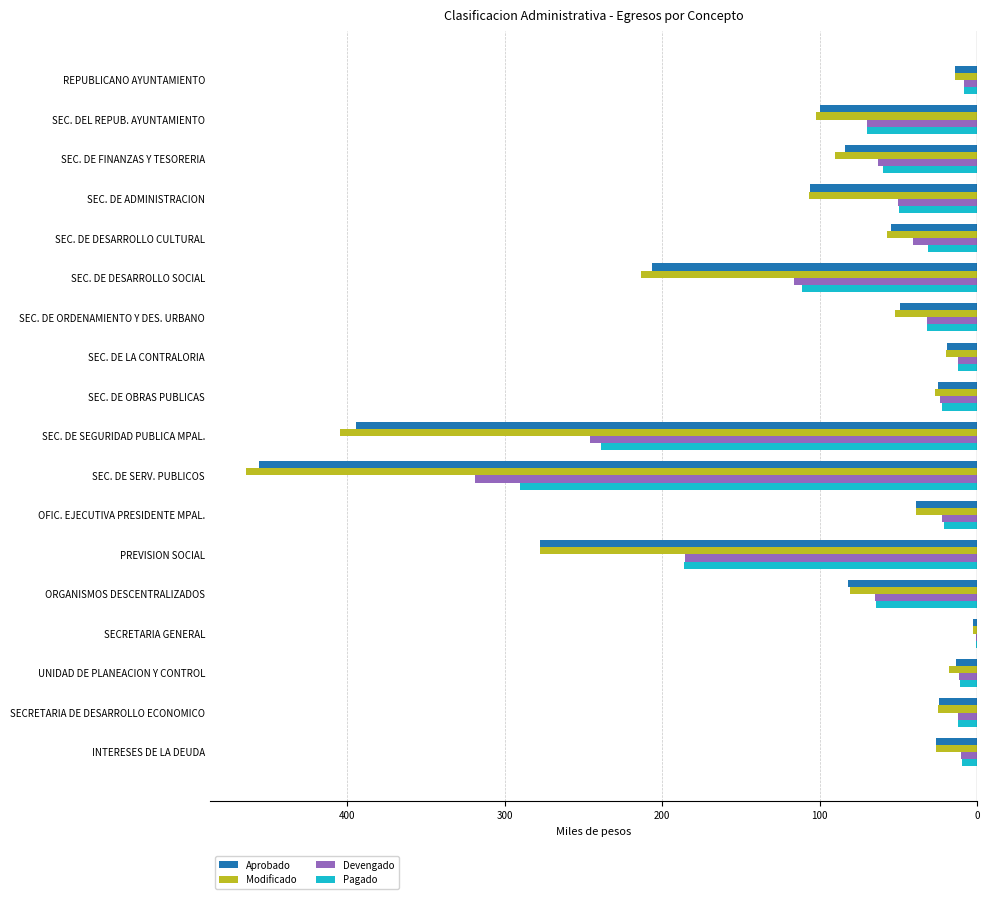

What are all the series names shown in the legend?

Aprobado, Modificado, Devengado, Pagado